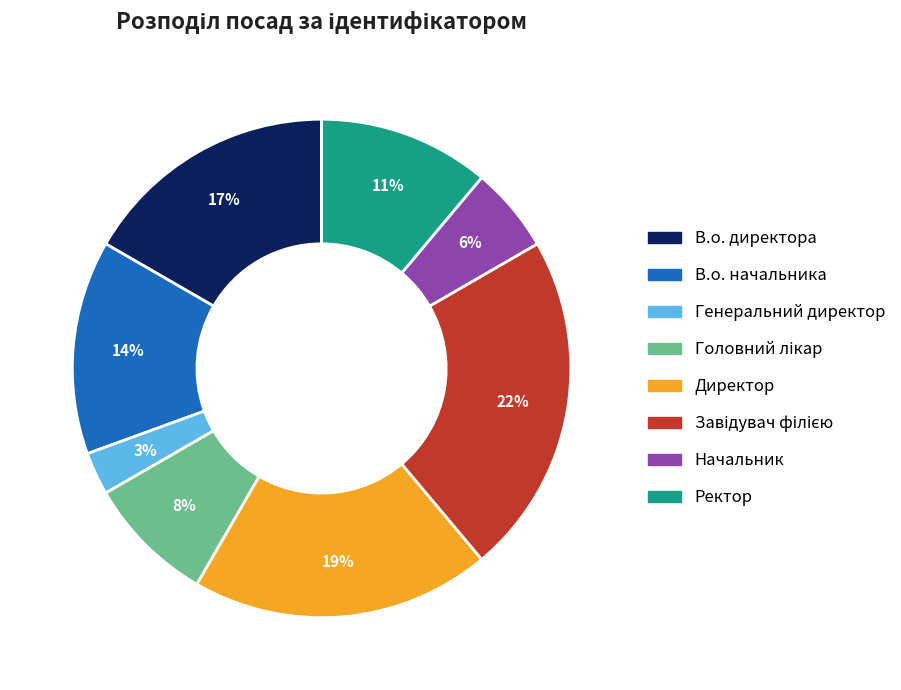

Is it true that Начальник is 6% of the pie?

True